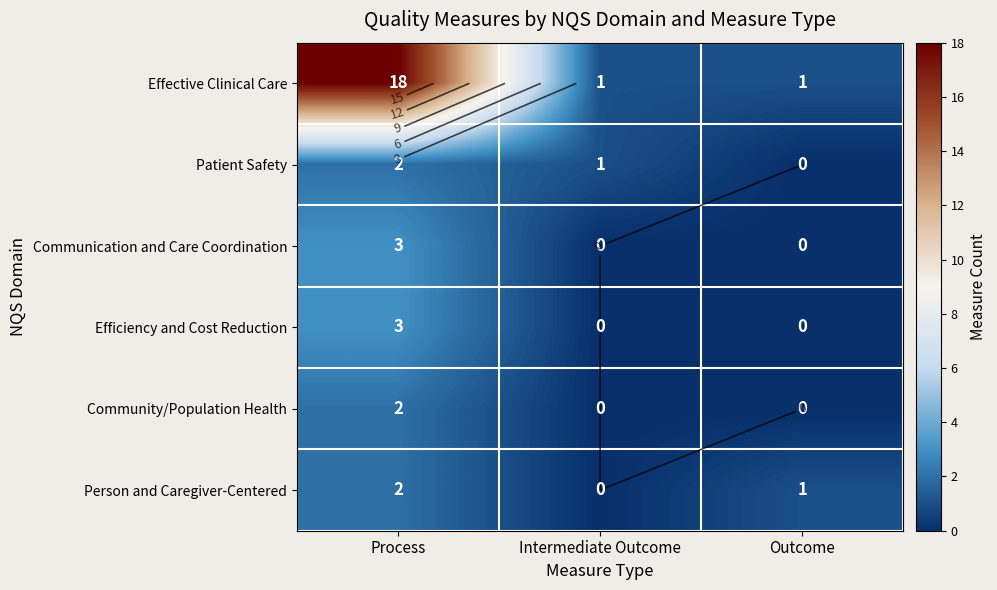

True or false: Communication and Care Coordination has a value of -1 at Intermediate Outcome.

False